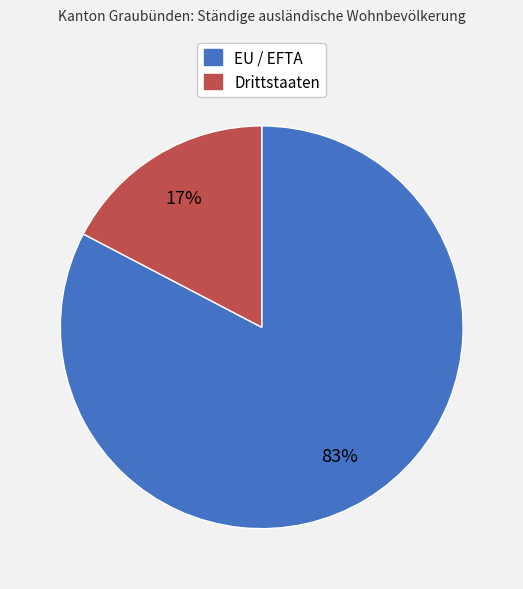

The EU / EFTA slice represents 83% of the pie. True or false?

True